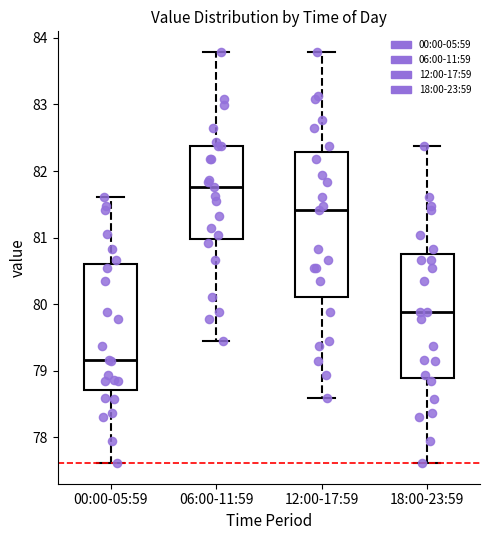

Which box has the highest median line?

06:00-11:59